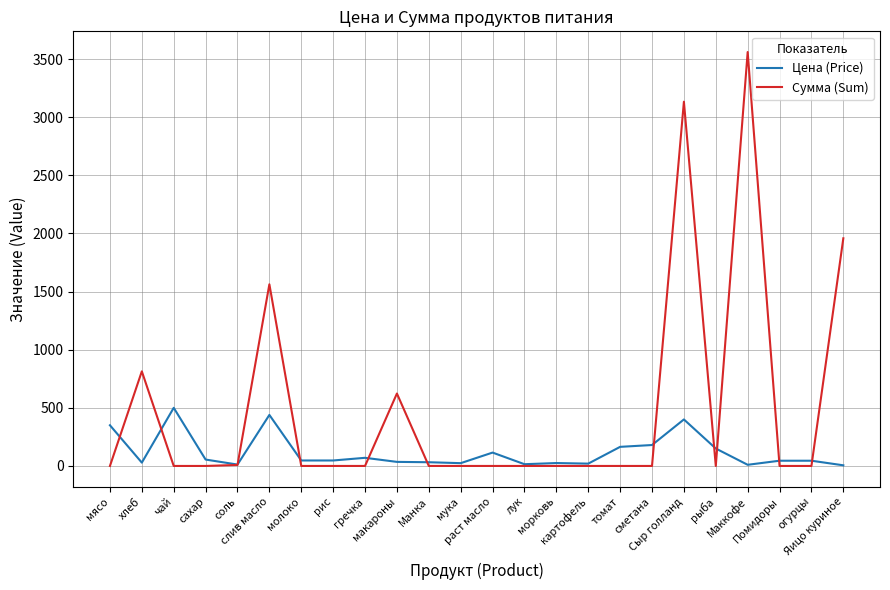

Which category has the highest value across all series?

Маккофе